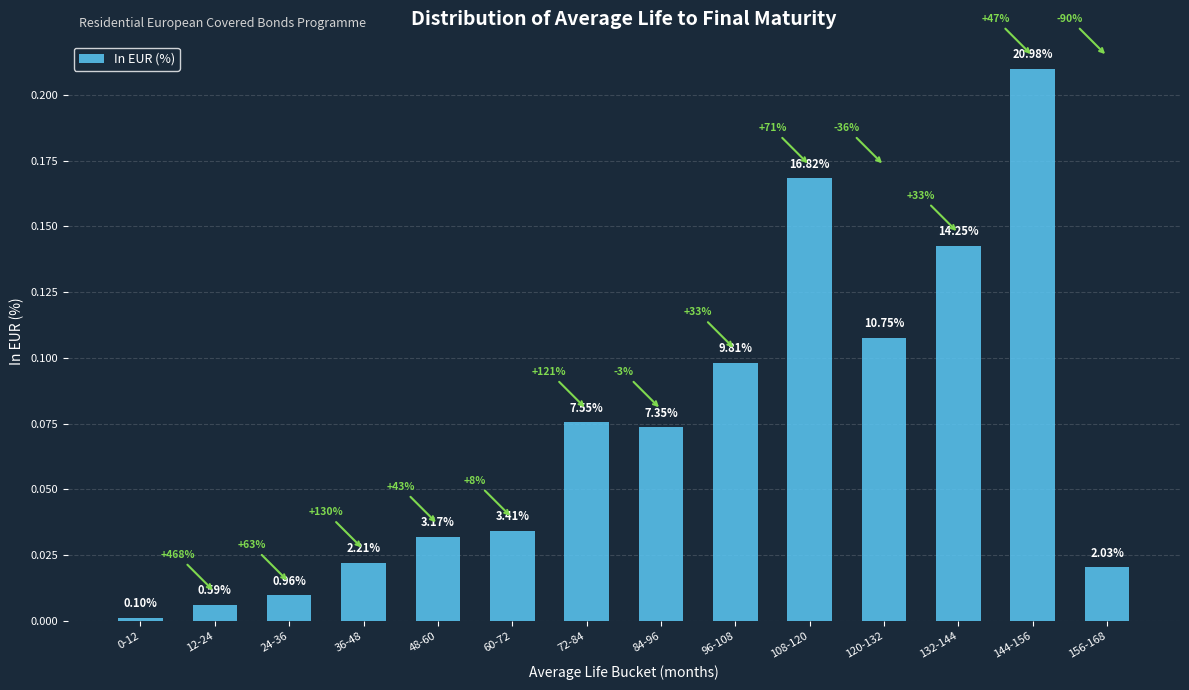

True or false: the data shows 0.0 at 84-96.

False